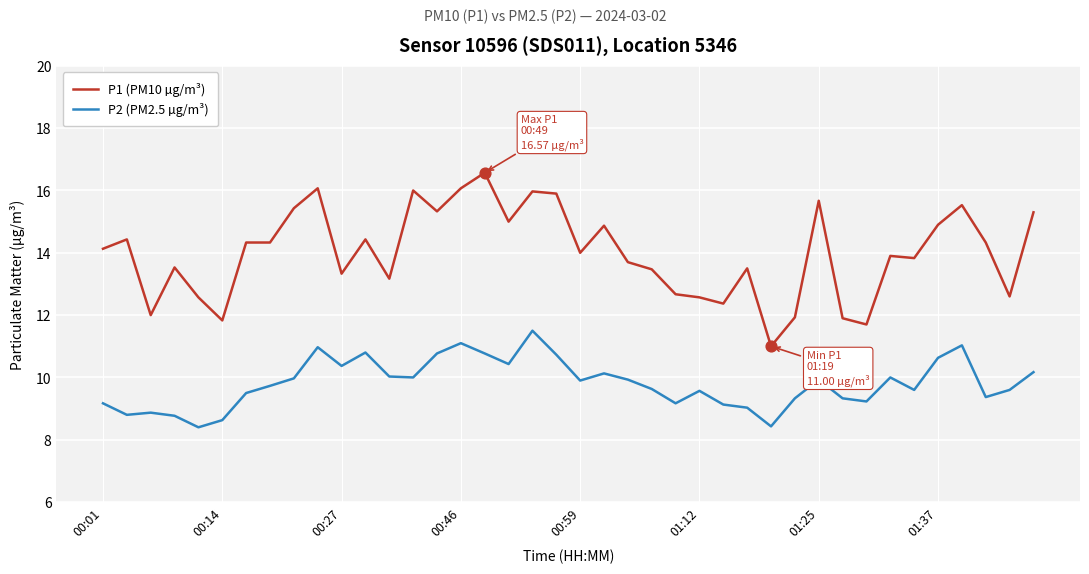

Which series has the widest spread of values?

P1 (PM10 µg/m³)